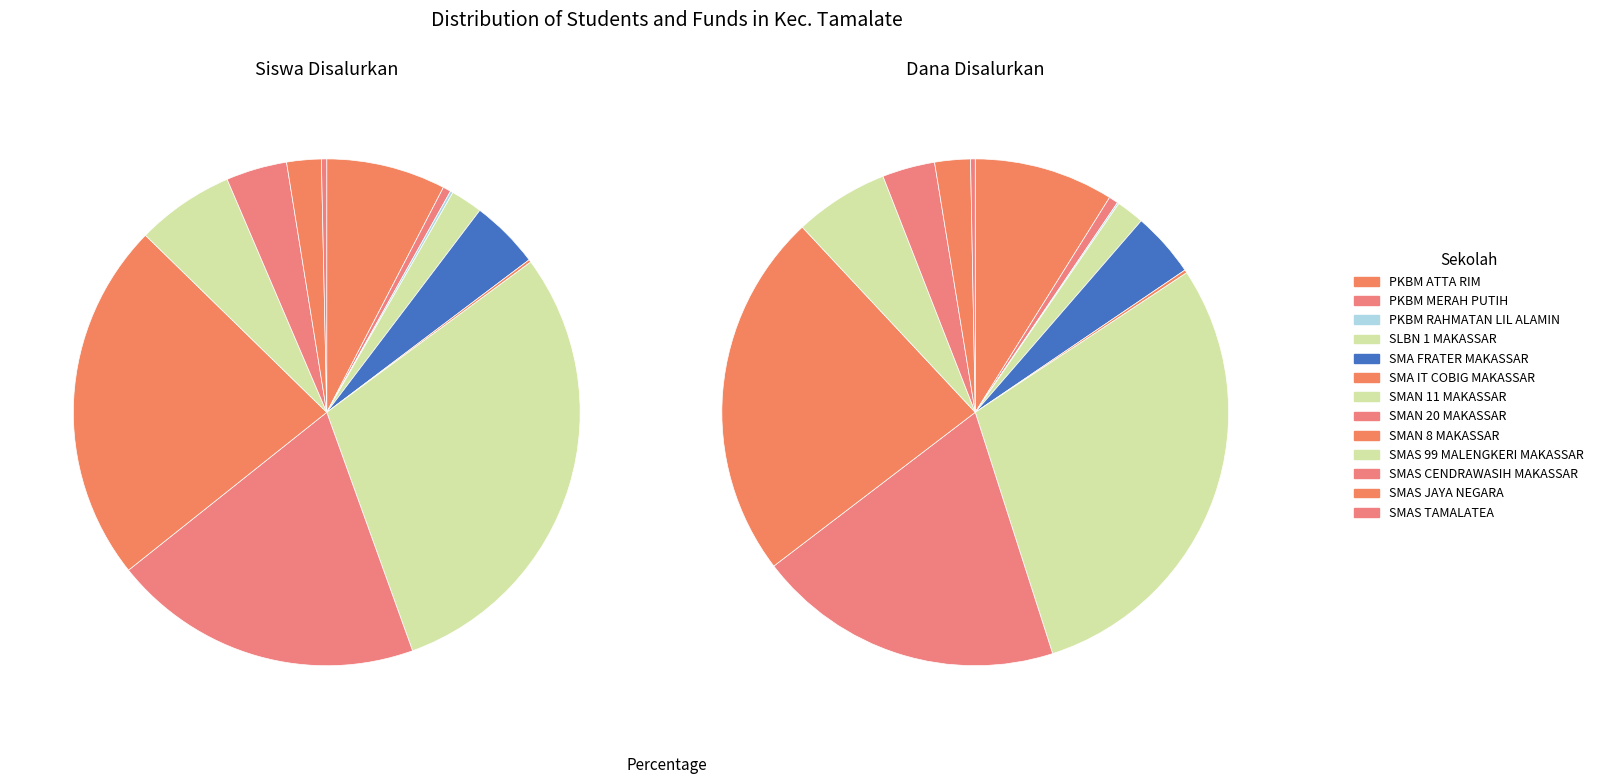

Rank the series at SMAN 20 MAKASSAR from lowest to highest value.

Siswa Disalurkan, Dana Disalurkan